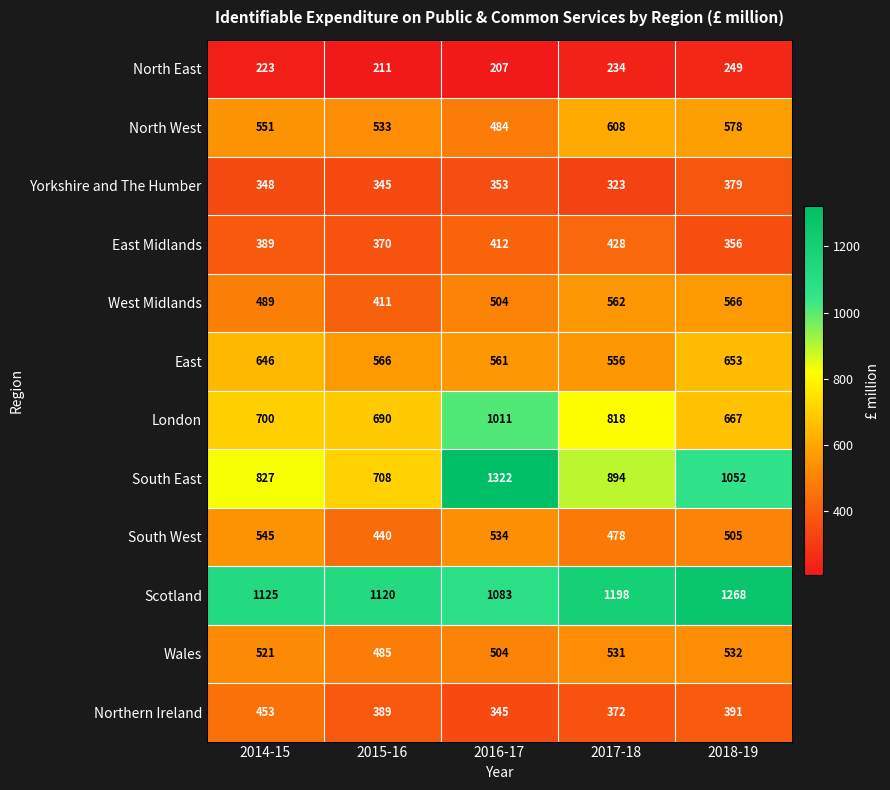

At which label is Northern Ireland closest to 399?

2018-19